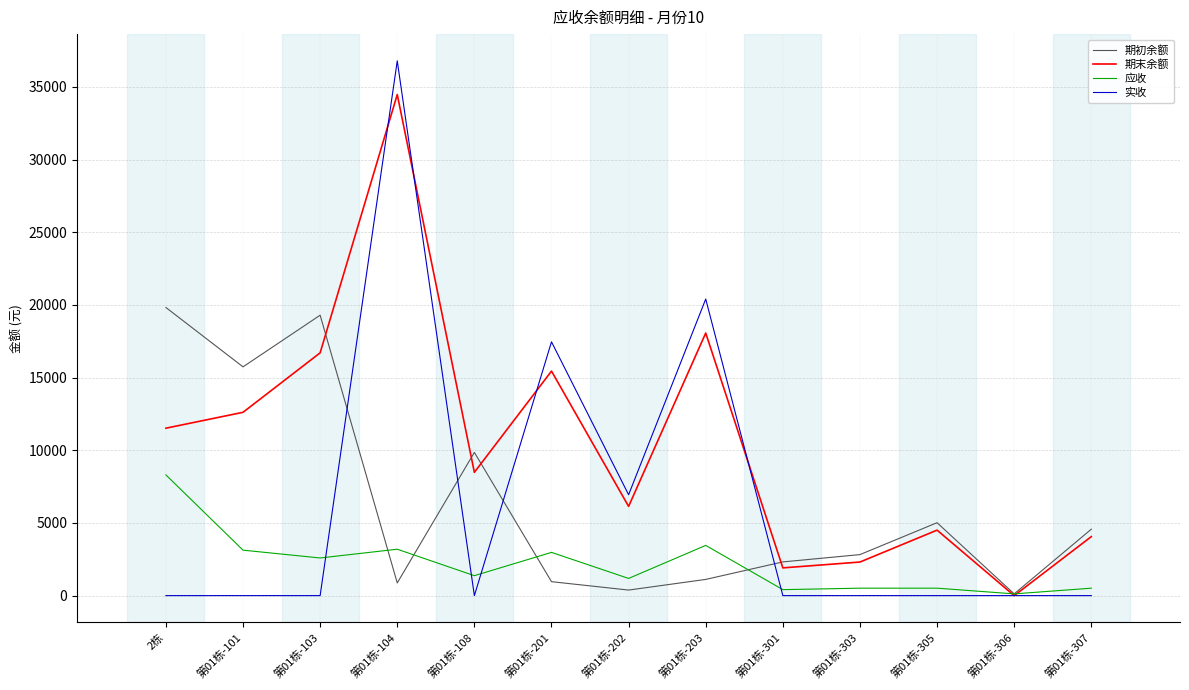

What are all the series names shown in the legend?

期初余额, 期末余额, 应收, 实收